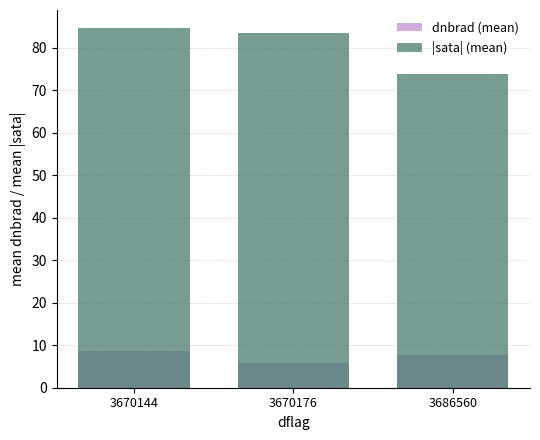

How many bars are there in total?

6